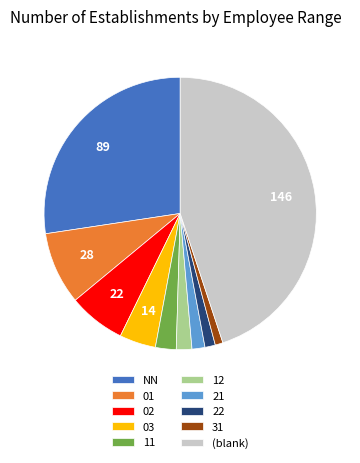

Which category has the biggest portion of the pie?

(blank)